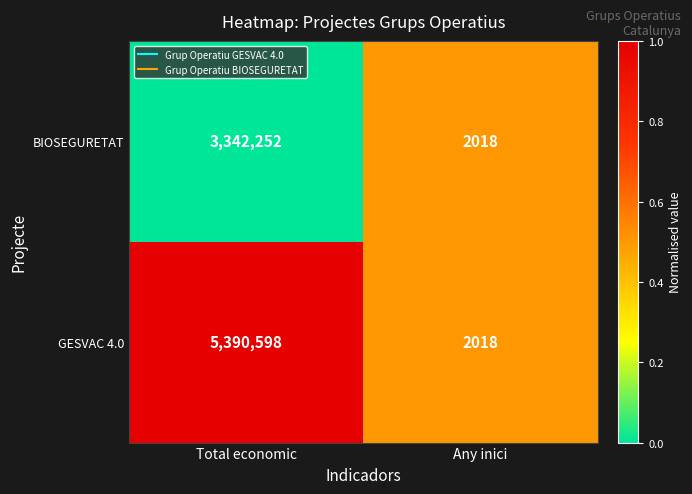

Reading right to left, list all the values displayed in this chart.

BIOSEGURETAT: 2018	3342252
GESVAC 4.0: 2018	5390598